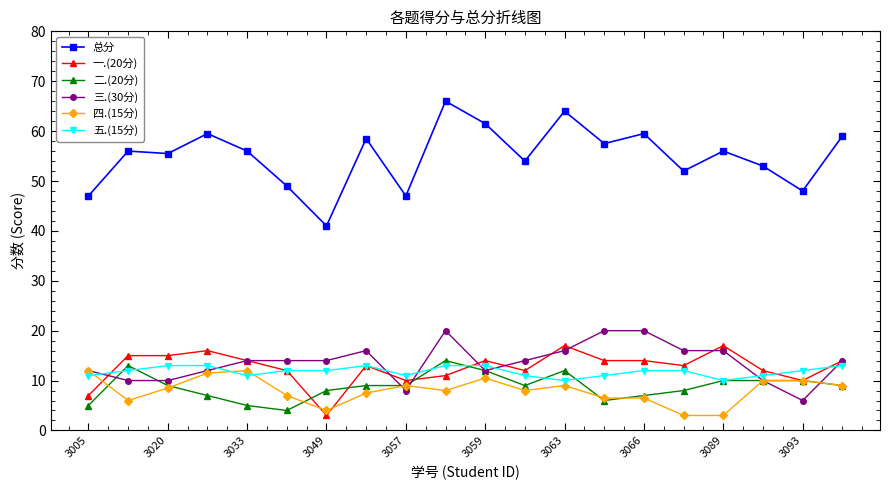

List the series in order of their peak value, lowest first.

四.(15分), 五.(15分), 二.(20分), 一.(20分), 三.(30分), 总分